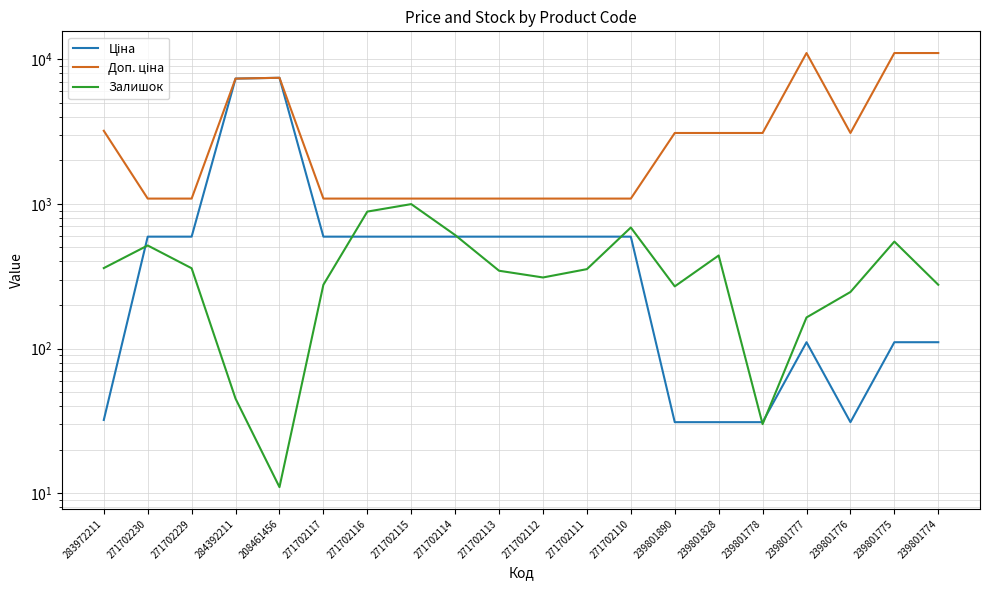

Which label corresponds to the largest value in the chart?

239801777